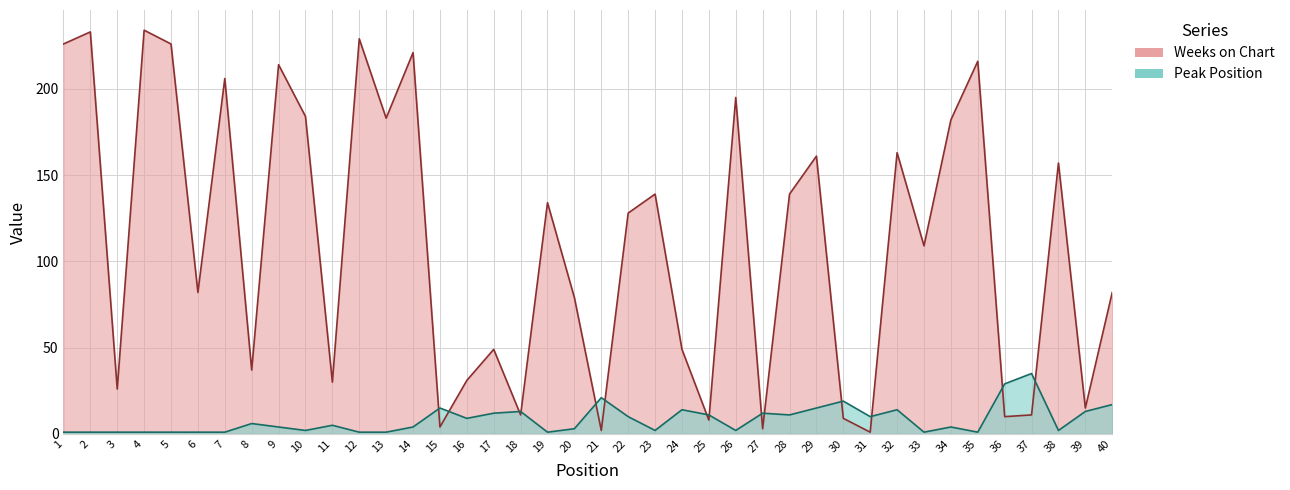

What is the smallest value displayed?

1